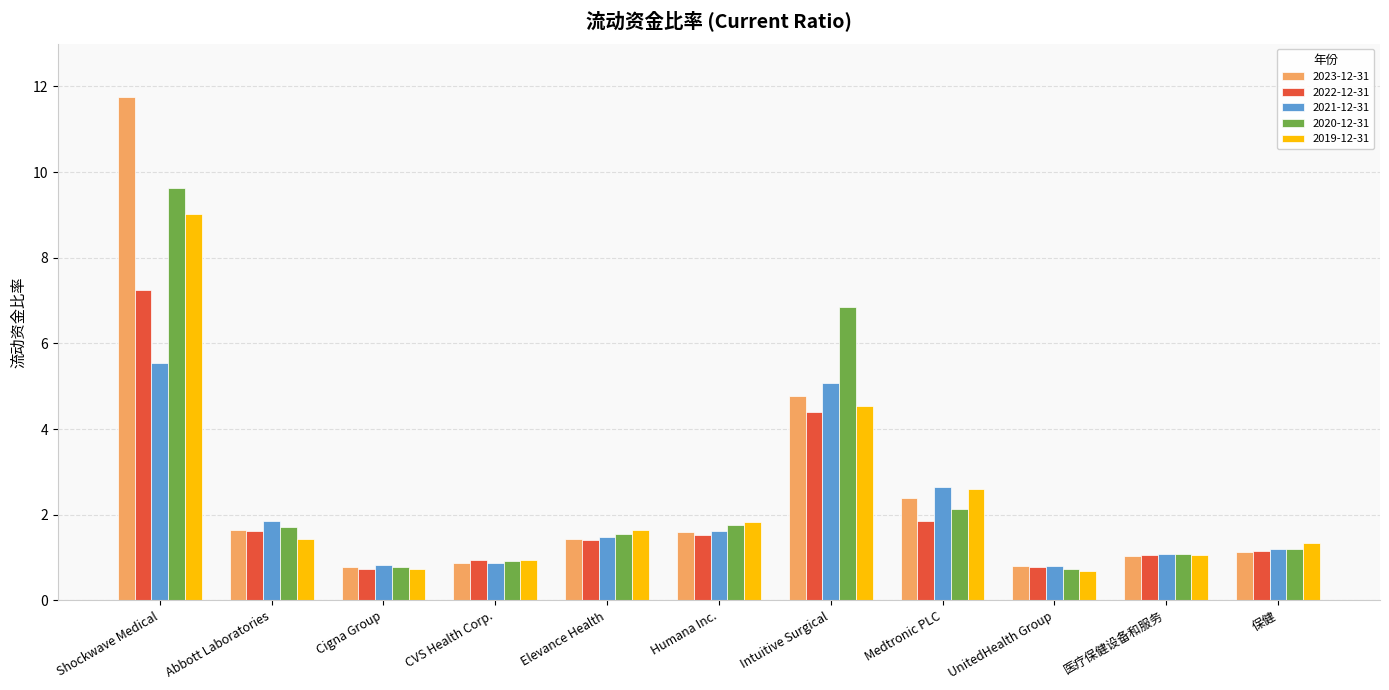

What is the difference between the 2022-12-31 values at Elevance Health and UnitedHealth Group?

0.6